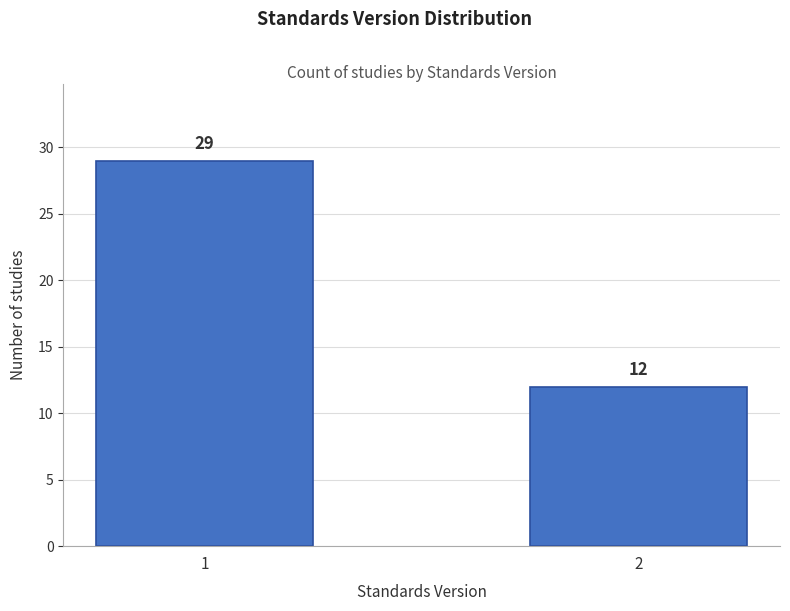

Reading left to right, transcribe all the data shown in this chart.

29	12